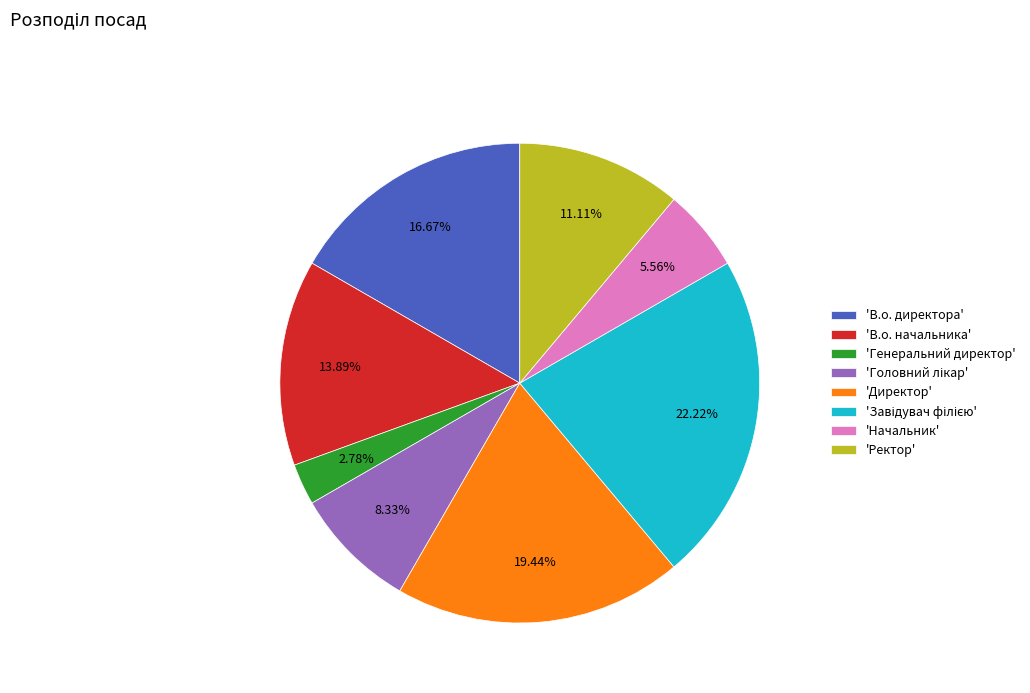

Is there a majority slice in this chart?

No